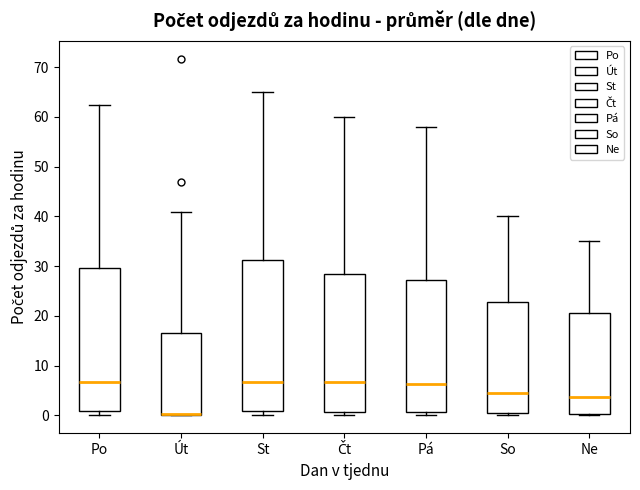

Which box is the tallest, from its lower edge to its upper edge?

St